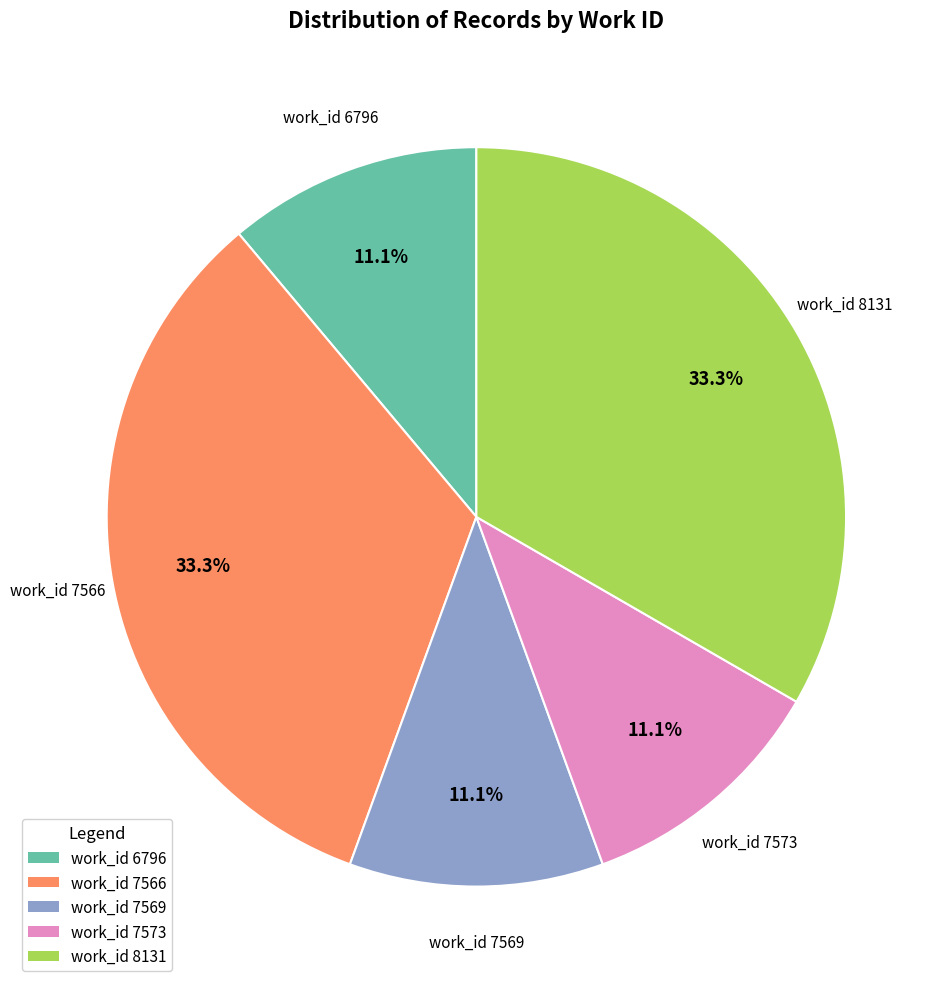

How many slices are in this pie chart?

5